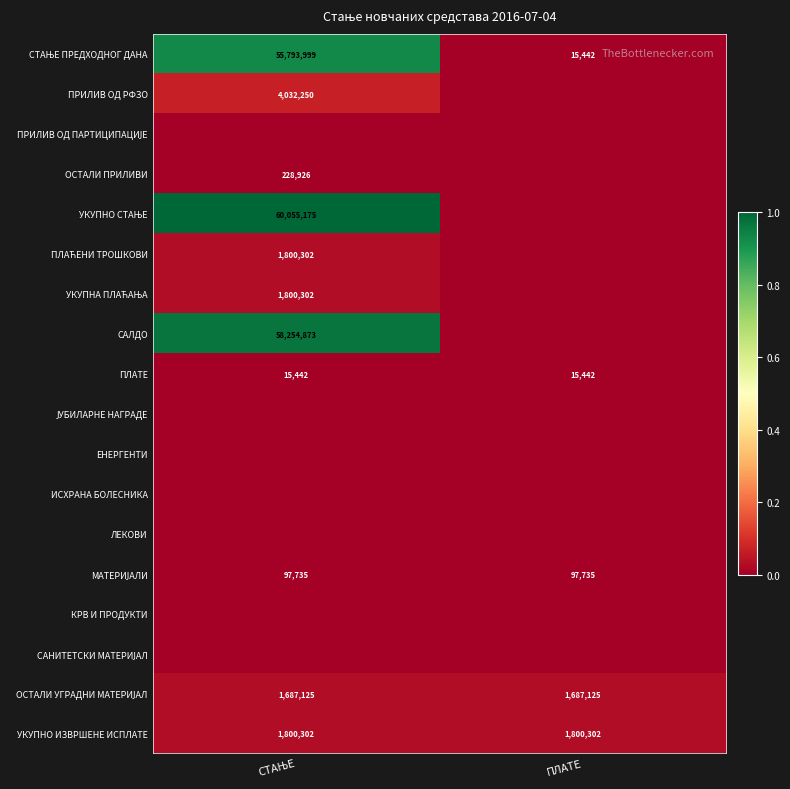

Is it true that ПЛАТЕ equals 15442 at ПЛАТЕ?

True